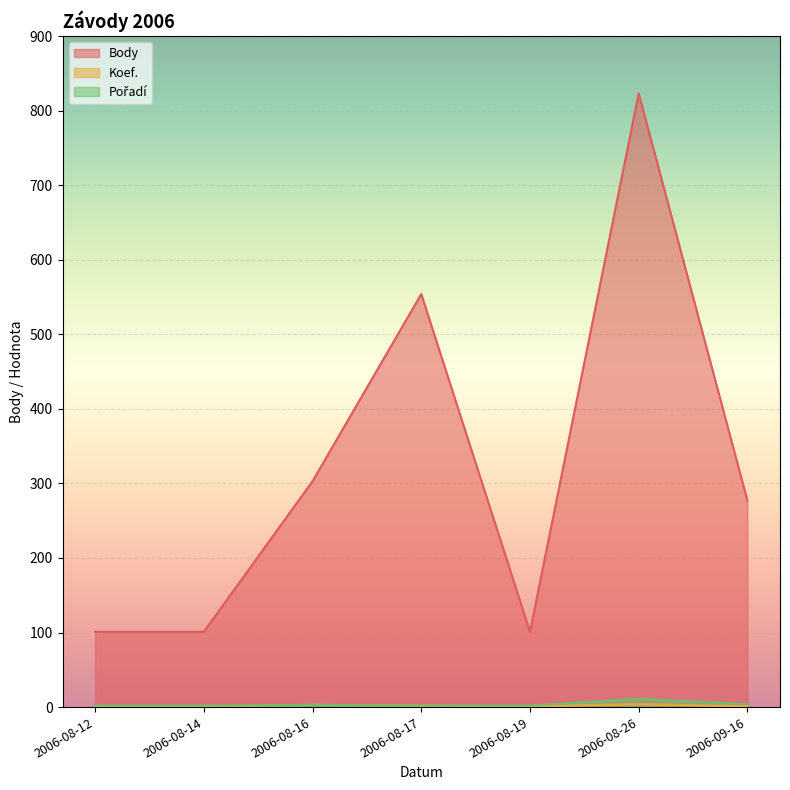

What is the spread (max minus min) of values at 2006-08-19?

100